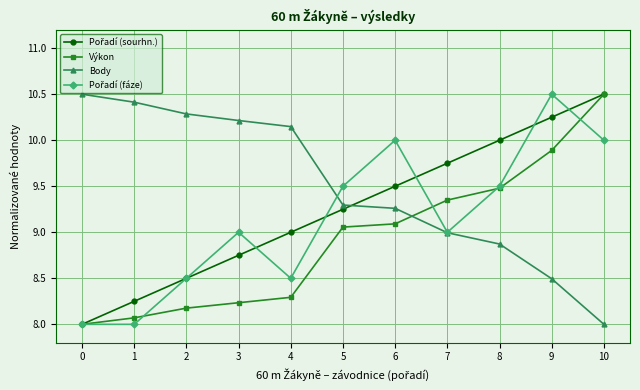

At which label does Výkon reach its peak?

10